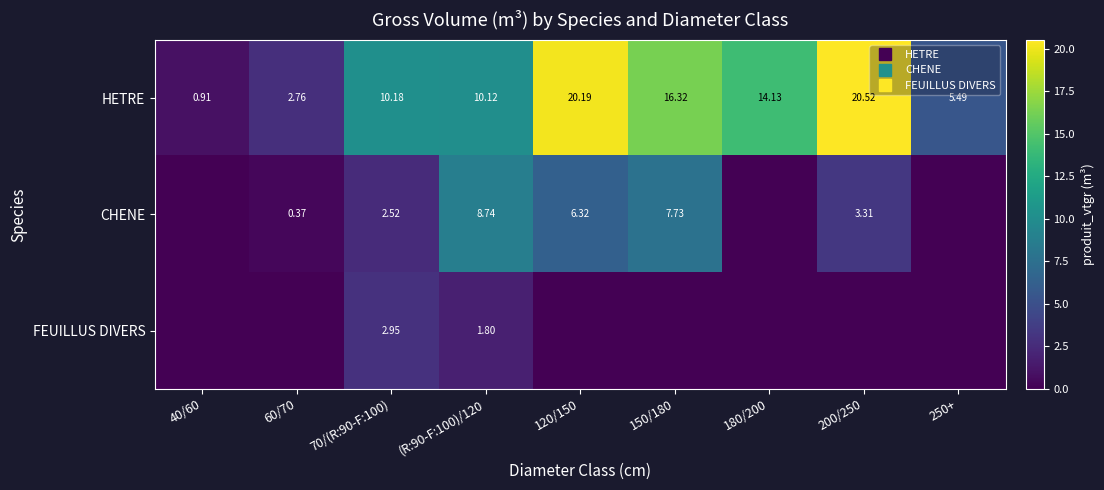

What is the total value across all series at 250+?

5.5